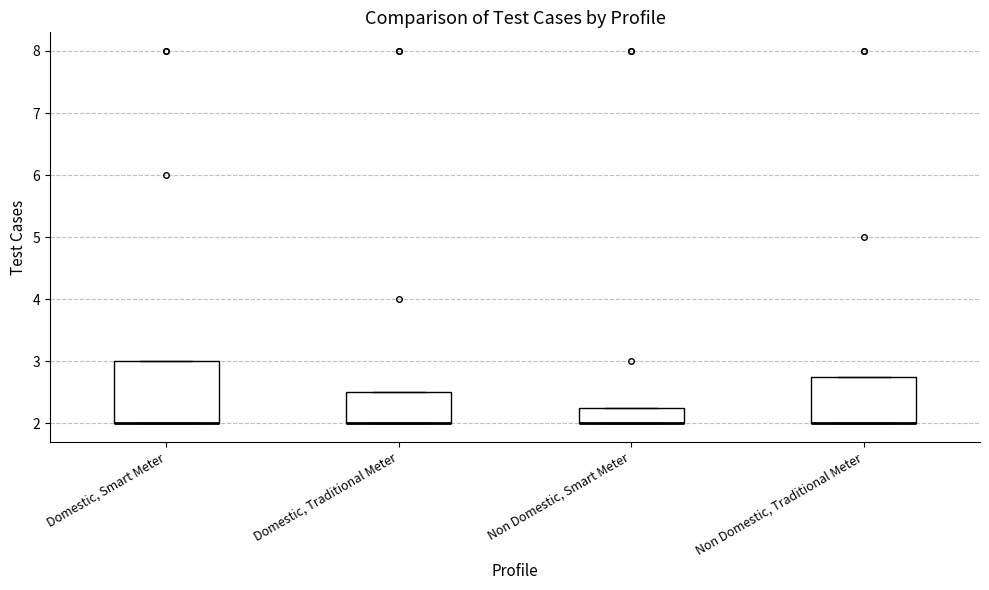

Reading left to right, transcribe this box plot: for each box, give where its median line is, the range the box spans, and where its two whiskers end, as read against the y-axis. The values are not printed on the chart, so give them approximately, as read against the axis.

Domestic, Smart Meter: median 2.0 (drawn on the box's lower edge), box 2.0 to 3.0, whiskers 2.0 to 3.0
Domestic, Traditional Meter: median 2.0 (drawn on the box's lower edge), box 2.0 to 2.5, whiskers 2.0 to 2.5
Non Domestic, Smart Meter: median 2.0 (drawn on the box's lower edge), box 2.0 to 2.3, whiskers 2.0 to 2.3
Non Domestic, Traditional Meter: median 2.0 (drawn on the box's lower edge), box 2.0 to 2.8, whiskers 2.0 to 2.8